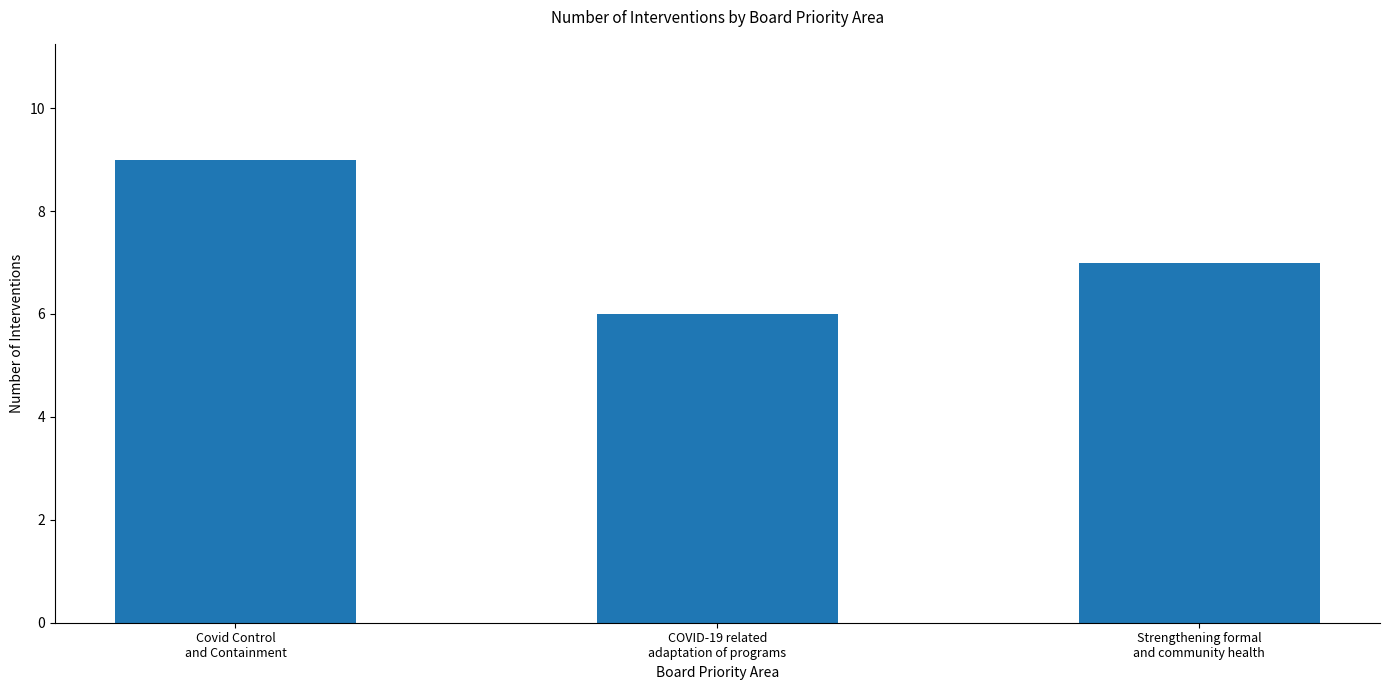

How many series are shown in this chart?

1